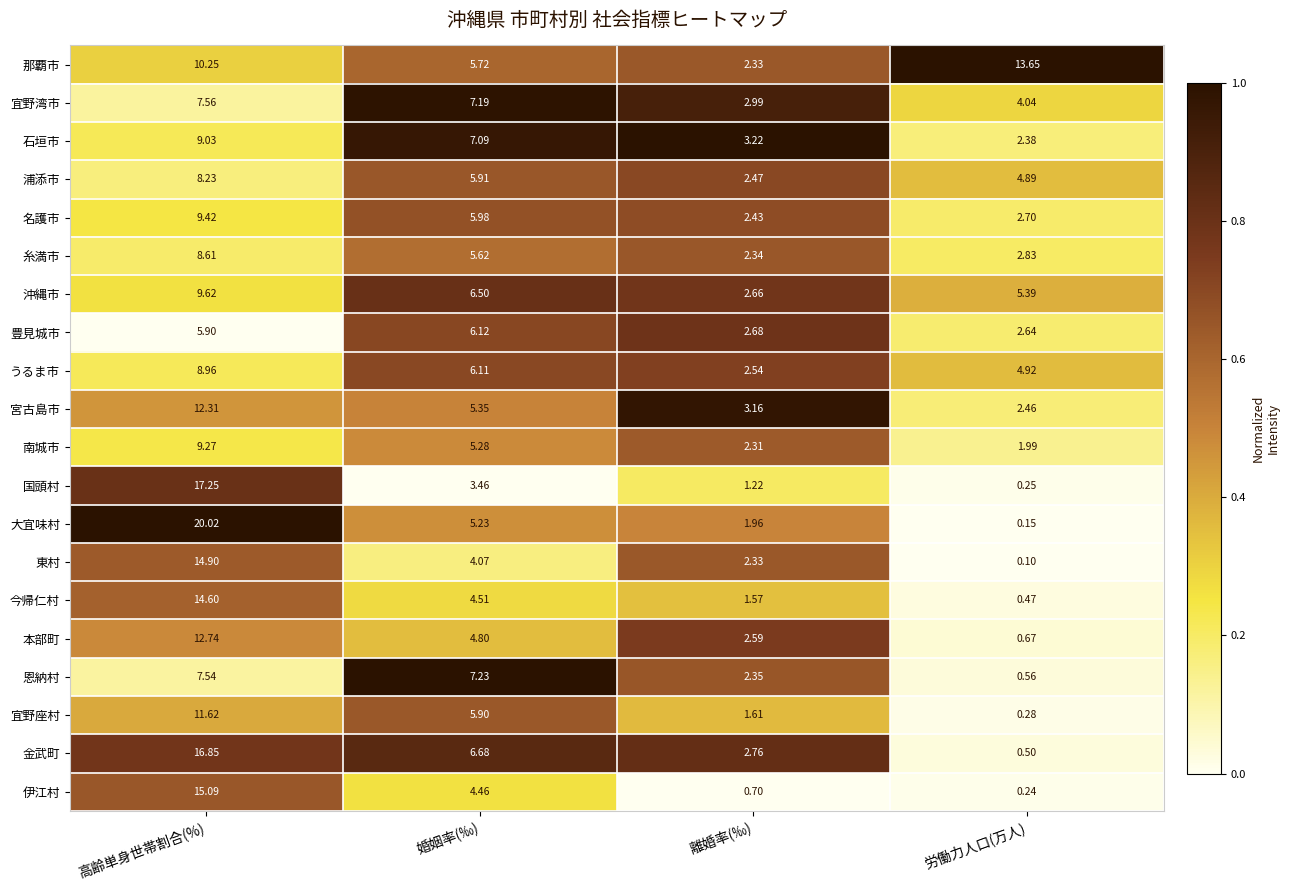

Rank the series by their maximum value, from highest to lowest.

大宜味村, 国頭村, 金武町, 伊江村, 東村, 今帰仁村, 那覇市, 本部町, 宮古島市, 宜野座村, 沖縄市, 名護市, 南城市, 石垣市, うるま市, 糸満市, 浦添市, 宜野湾市, 恩納村, 豊見城市